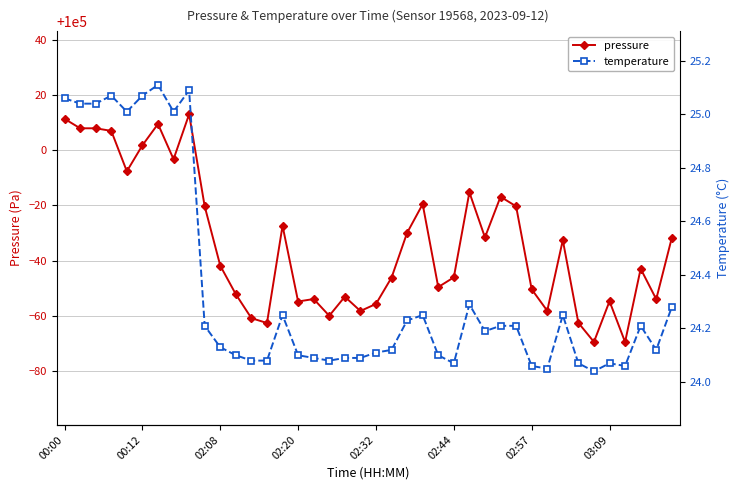

True or false: pressure has more than 1 points higher than both neighbors.

True